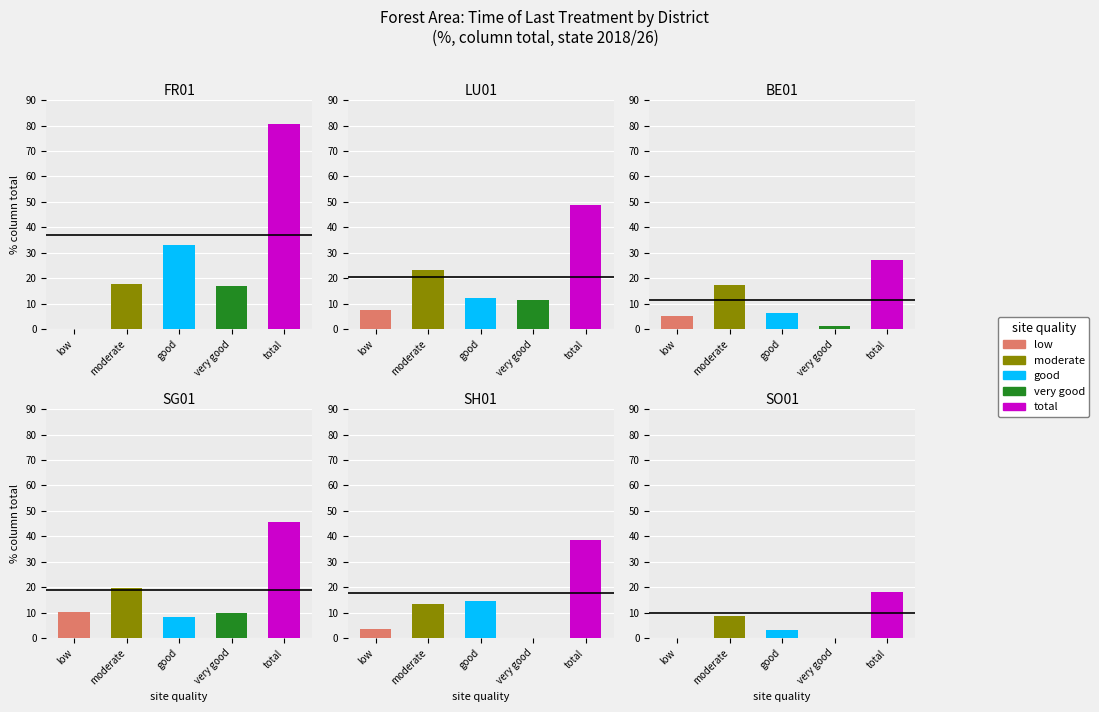

Reading right to left, list all the values displayed in this chart.

low: SO01=0.0	SH01=3.5	SG01=10.1	BE01=5.0	LU01=7.5	FR01=0.0
moderate: SO01=8.5	SH01=13.4	SG01=19.7	BE01=17.2	LU01=23.4	FR01=17.6
good: SO01=3.3	SH01=14.7	SG01=8.3	BE01=6.2	LU01=12.3	FR01=33.0
very good: SO01=0.0	SH01=0.0	SG01=10.0	BE01=1.3	LU01=11.3	FR01=16.9
total: SO01=18.1	SH01=38.5	SG01=45.8	BE01=27.2	LU01=48.7	FR01=80.5